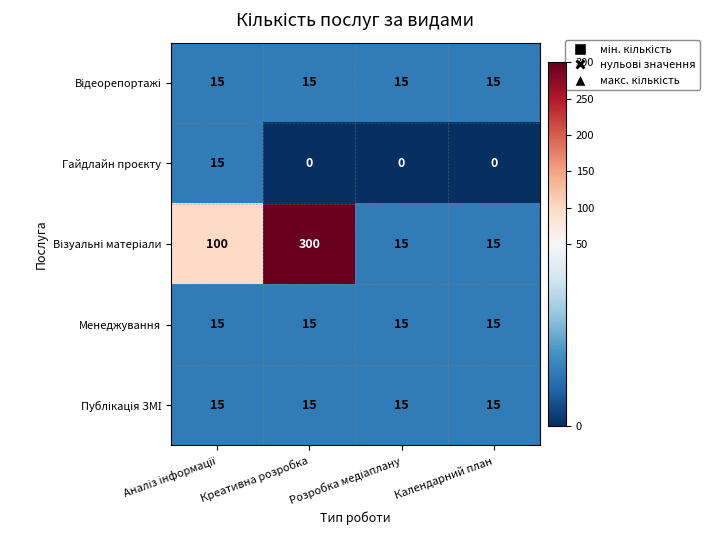

What is the greatest value displayed?

300